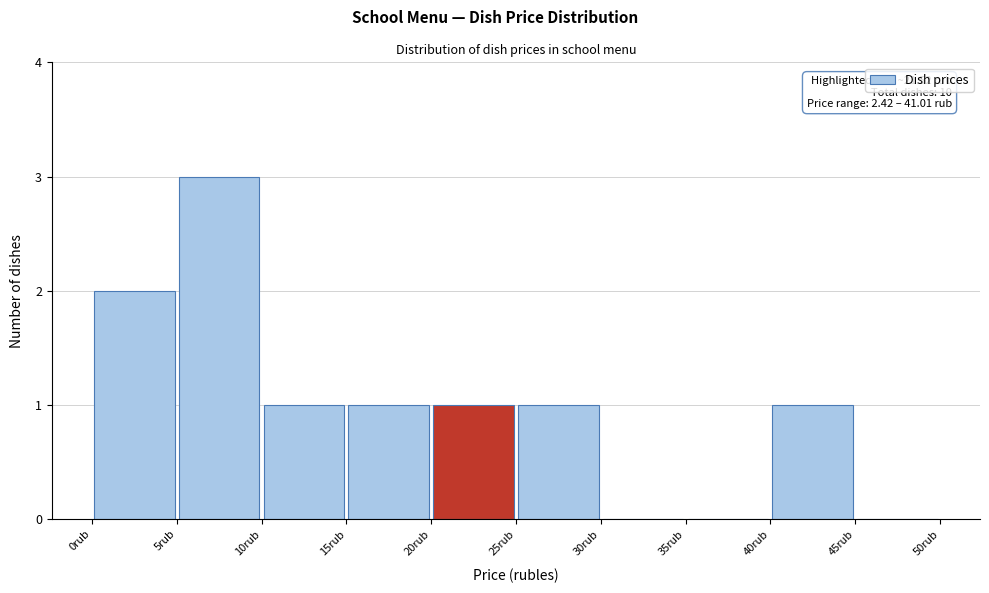

Over which range of the x-axis is the bar tallest?

5 to 10